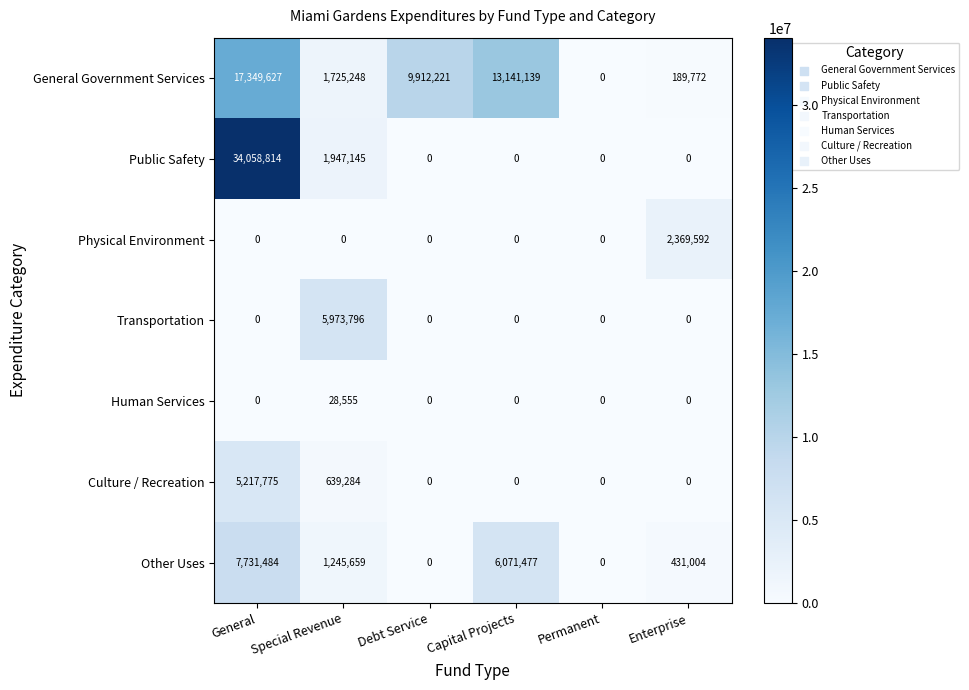

What is the difference between the highest and lowest values at Enterprise?

2369592